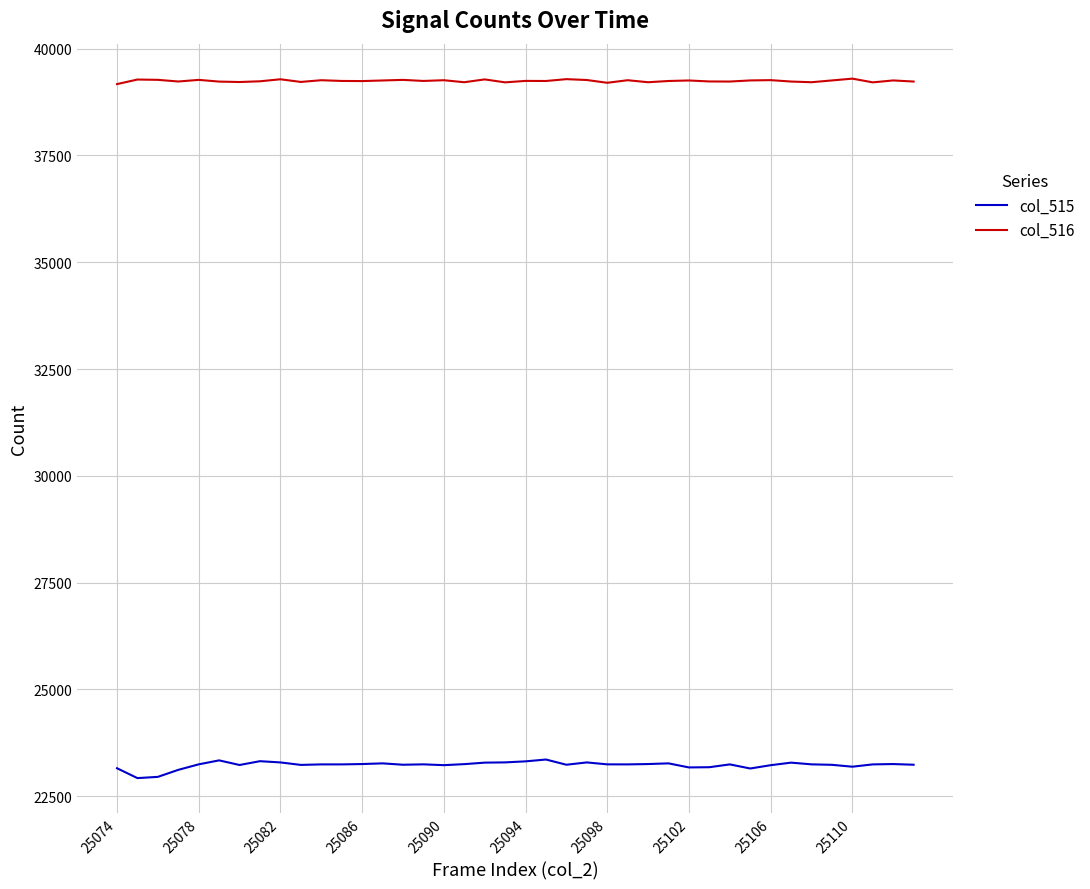

How many categories are shown in the chart?

40